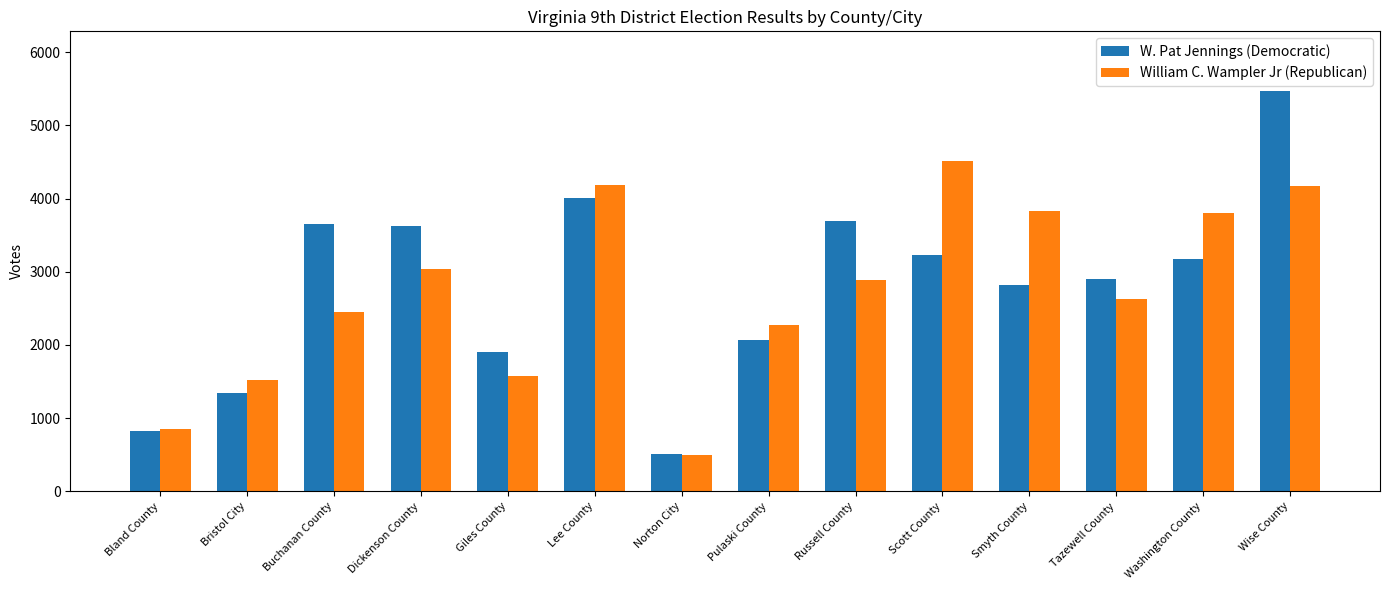

What is the difference between the William C. Wampler Jr (Republican) values at Norton City and Washington County?

3306